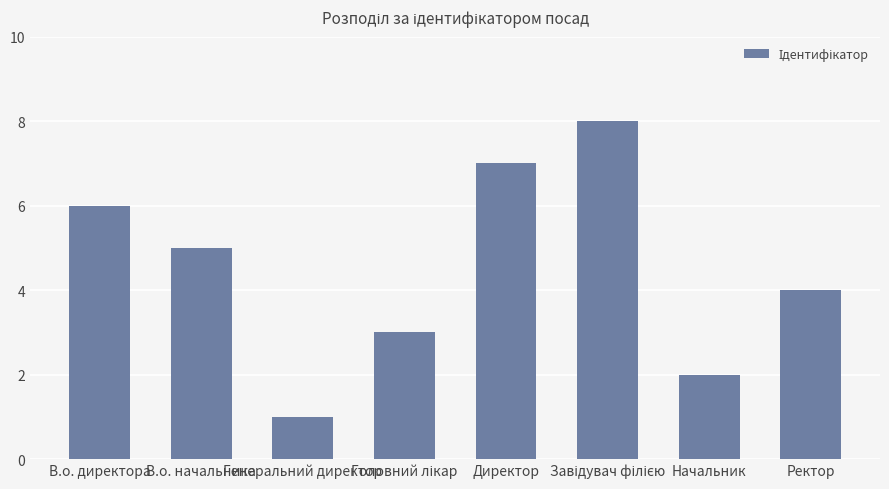

What is the difference between the maximum and minimum values?

7